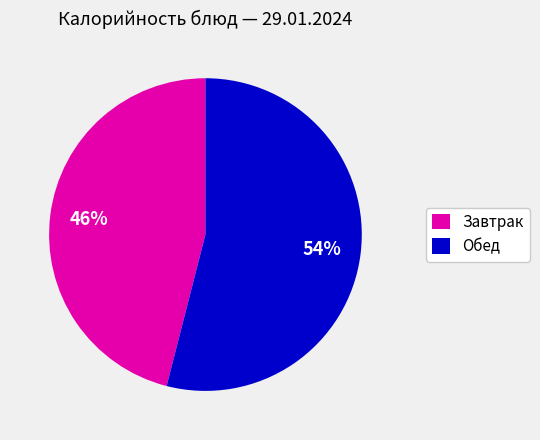

Is there a majority slice in this chart?

Yes